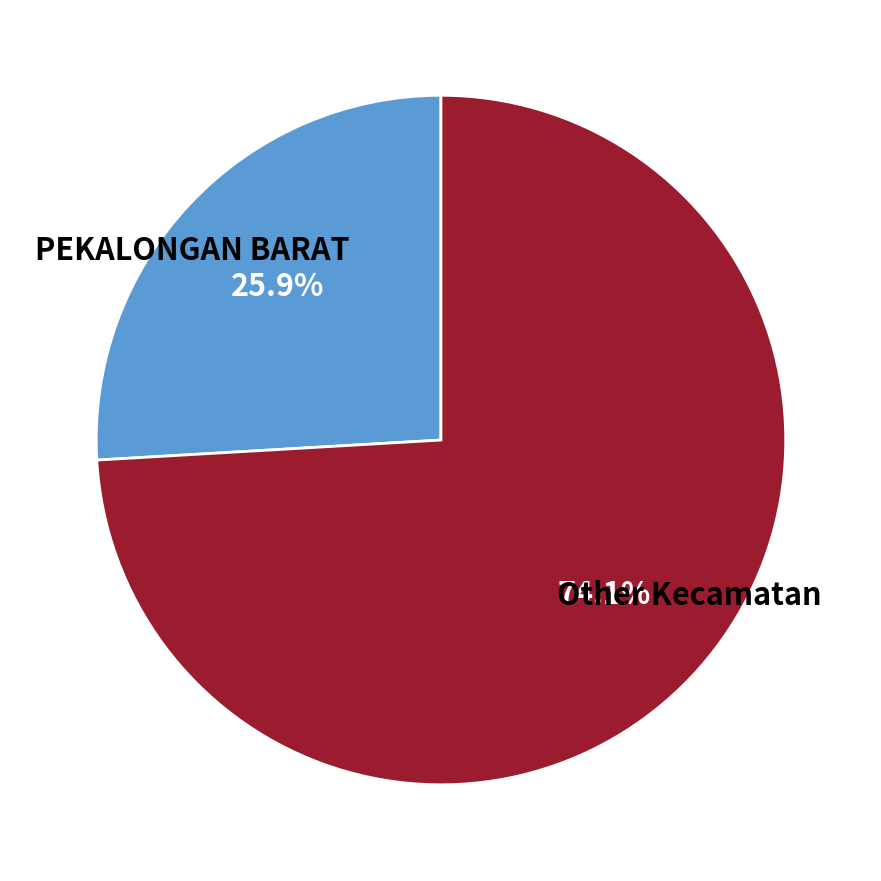

Is it true that PEKALONGAN BARAT is 26% of the pie?

True